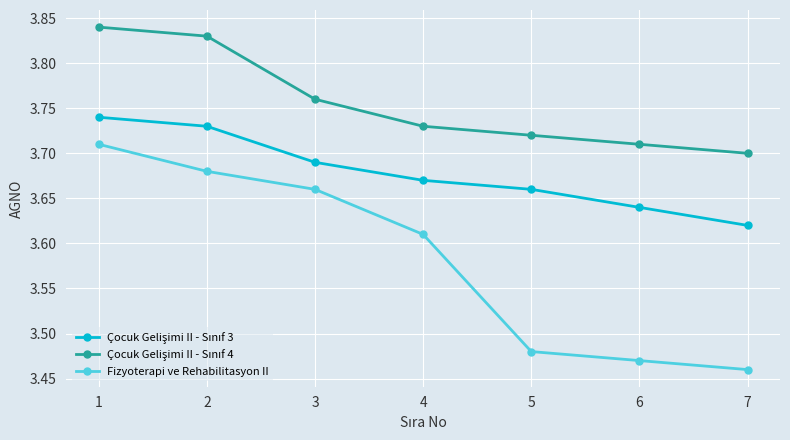

True or false: Fizyoterapi ve Rehabilitasyon II has more than 1 points higher than both neighbors.

False